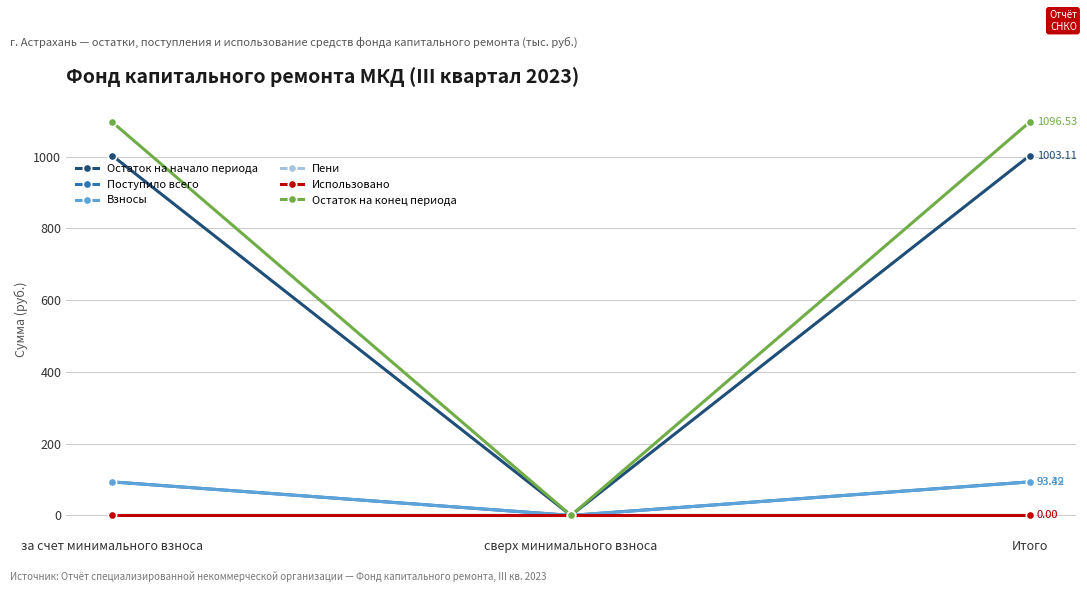

What is the difference between the Поступило всего values at Итого and сверх минимального взноса?

93.4